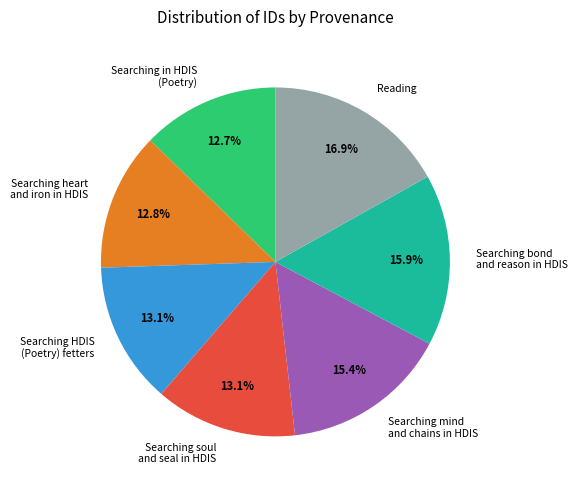

To the nearest percent, what portion does Searching in HDIS (Poetry) represent?

13%